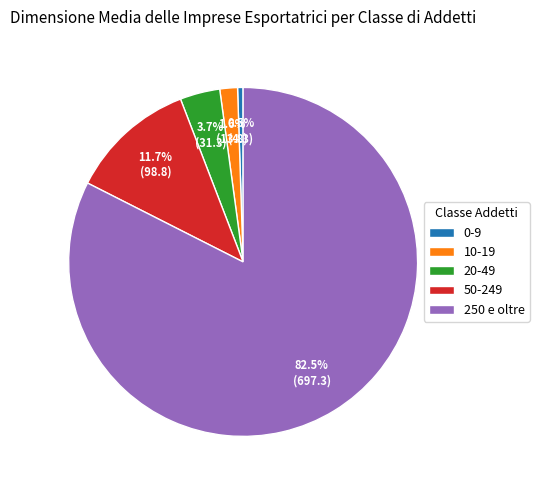

What percentage do 50-249 and 20-49 together represent?

15.4%